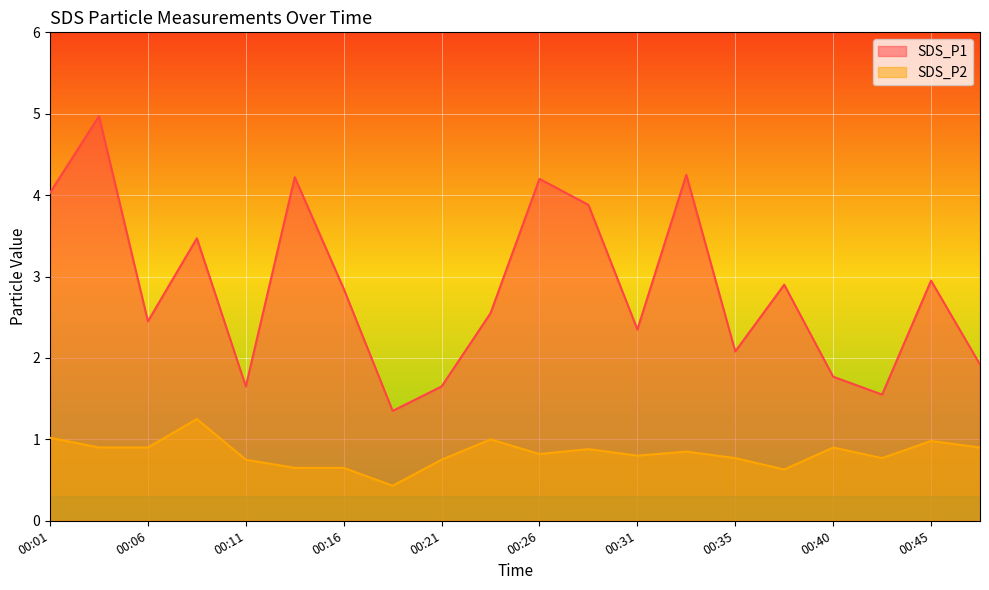

Rank the categories by SDS_P2 value from highest to lowest.

00:09, 00:01, 00:23, 00:45, 00:04, 00:06, 00:40, 00:48, 00:28, 00:33, 00:26, 00:31, 00:35, 00:43, 00:11, 00:21, 00:13, 00:16, 00:38, 00:18